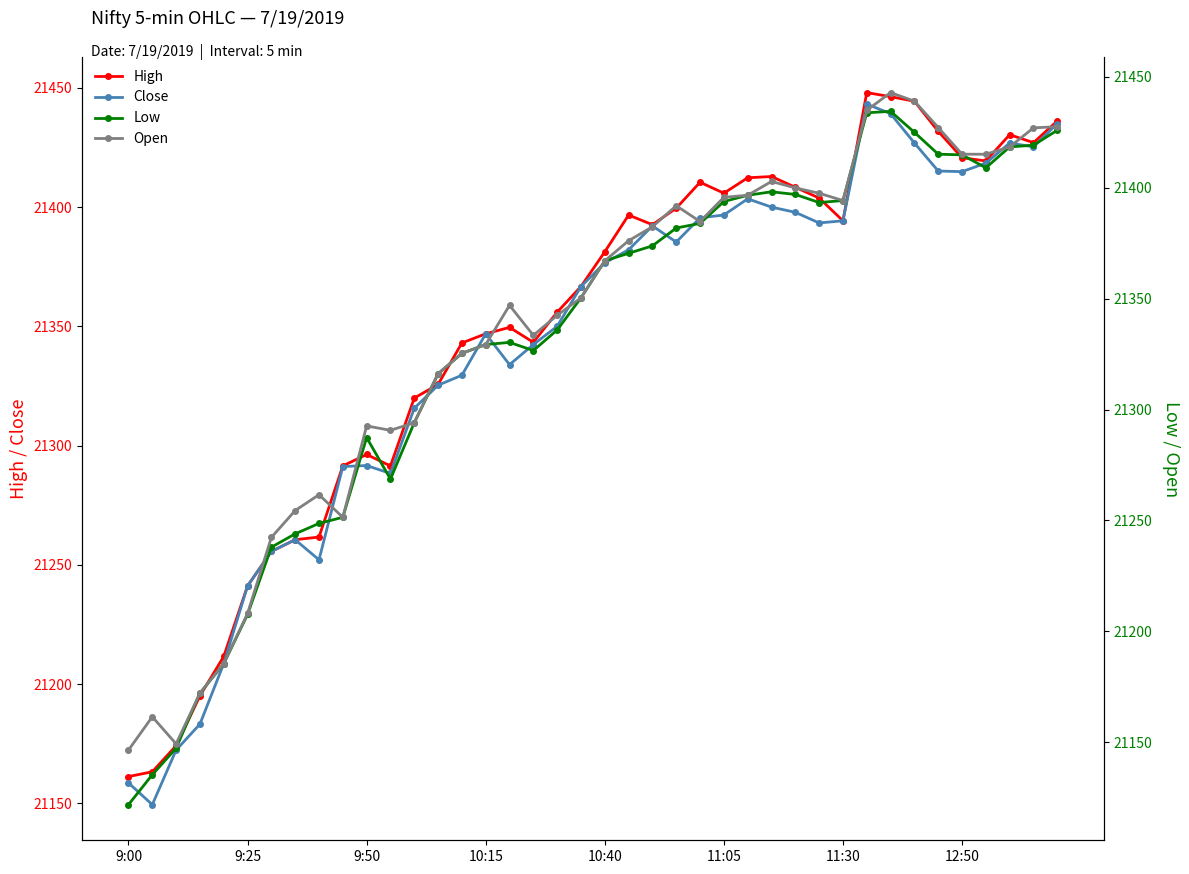

In Low, how many points are lower than both neighbors (excluding endpoints)?

4